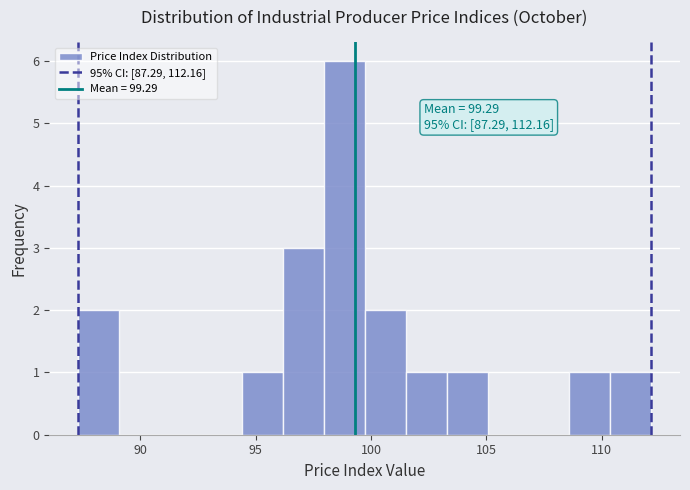

Read against the x-axis, roughly where is the centre of the tallest bar?

99.0